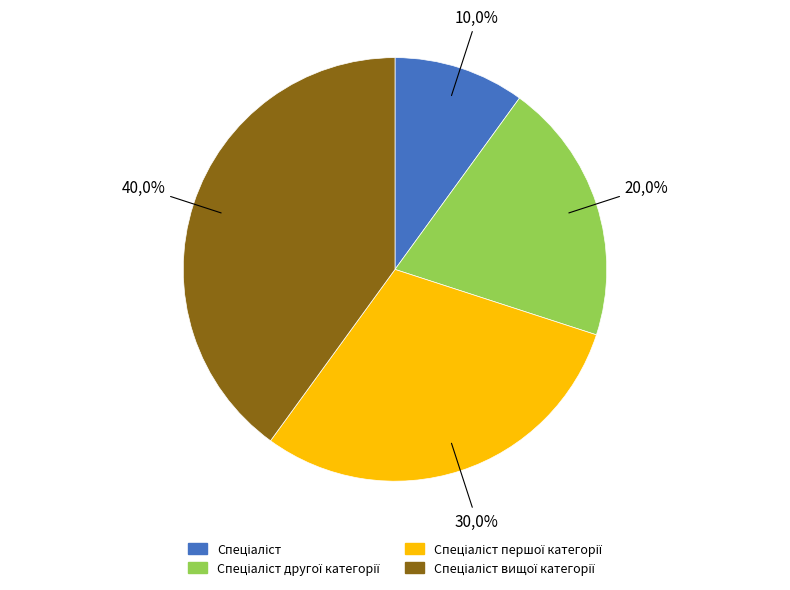

Which category has the smallest portion of the pie?

Спеціаліст